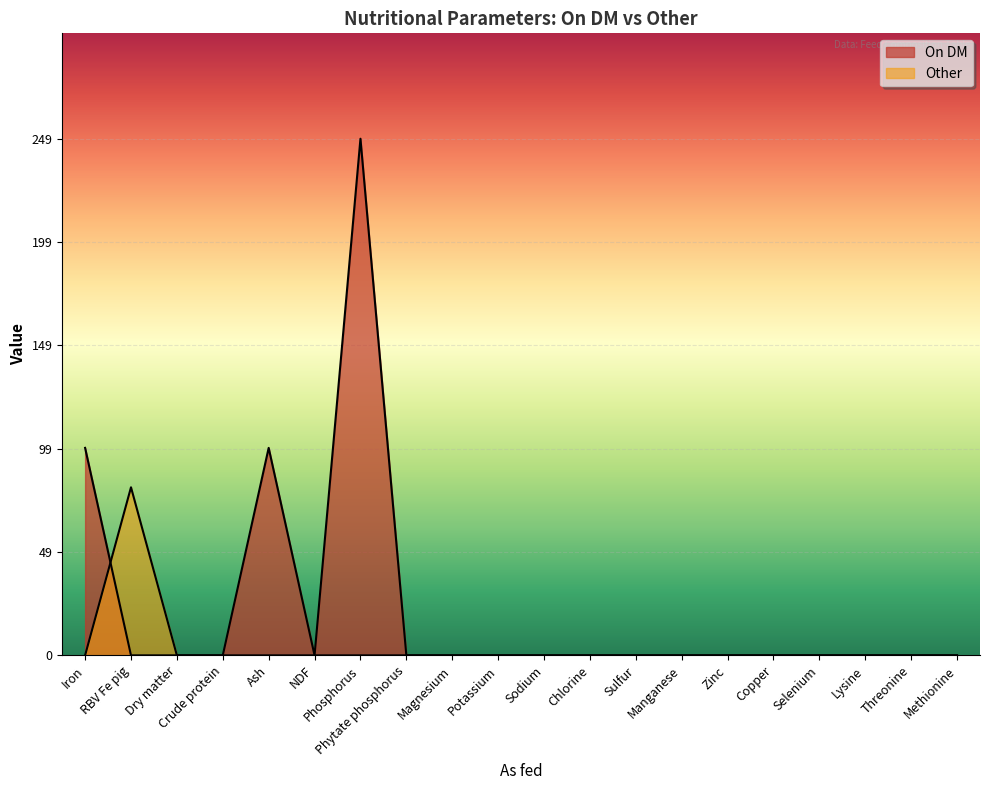

The value of On DM at NDF is 0. True or false?

True